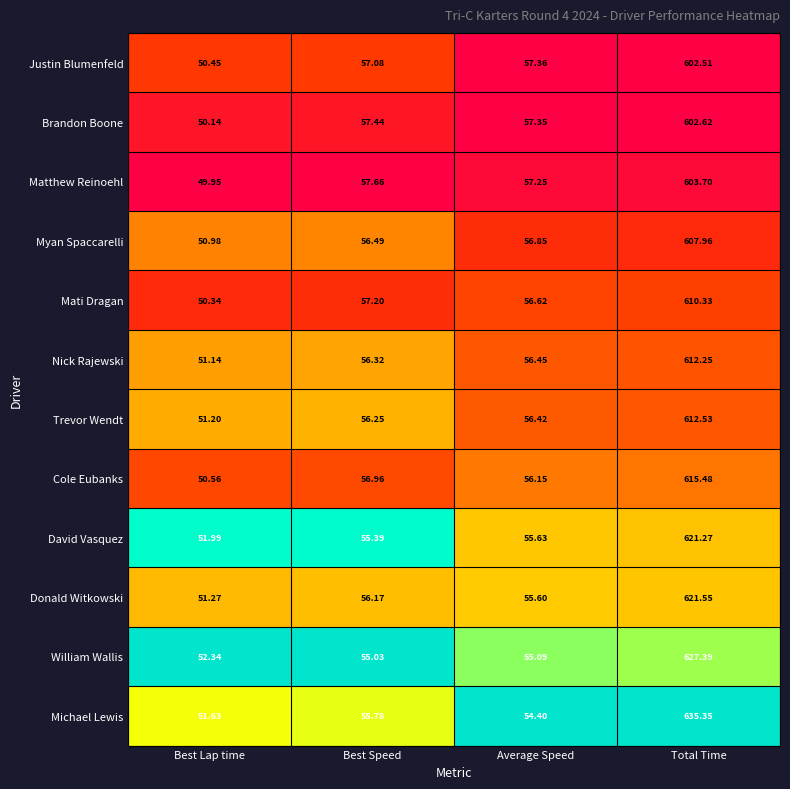

Rank the categories by David Vasquez value from highest to lowest.

Total Time, Average Speed, Best Speed, Best Lap time